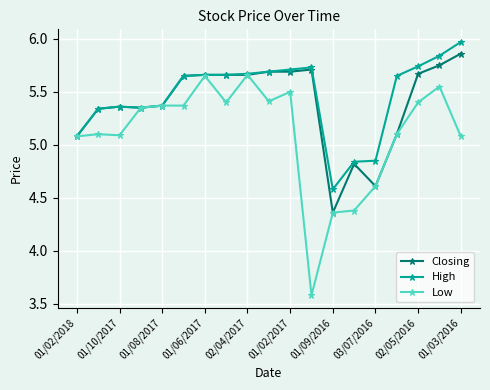

How many data points in High are less than 5?

3